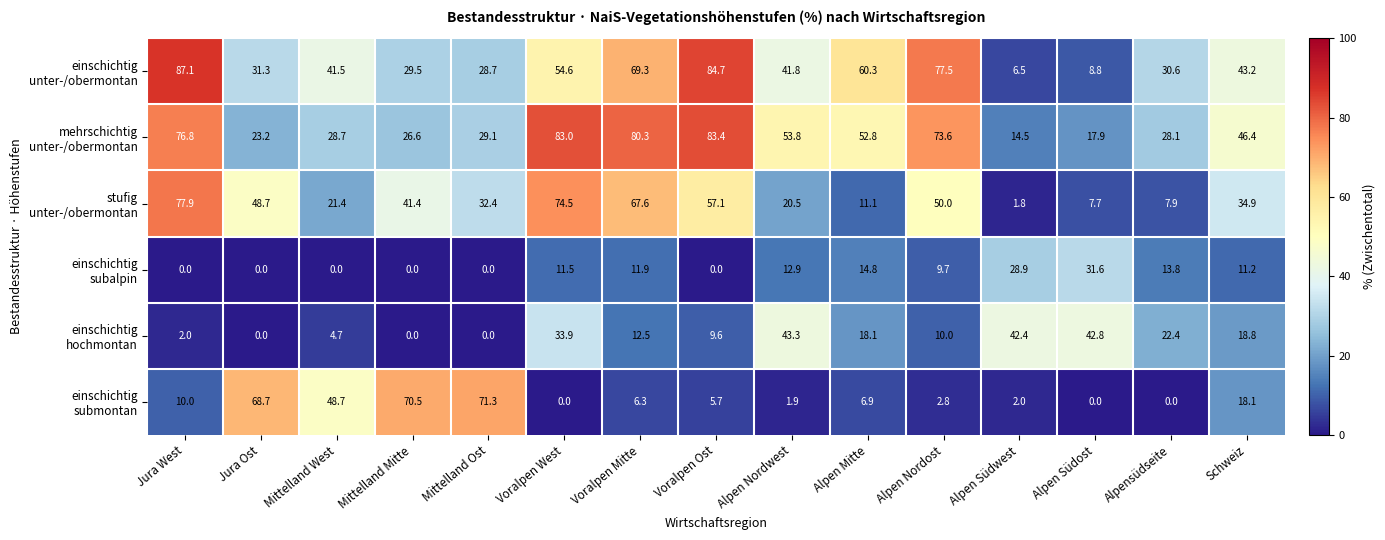

At how many categories does at least one series exceed 69?

7